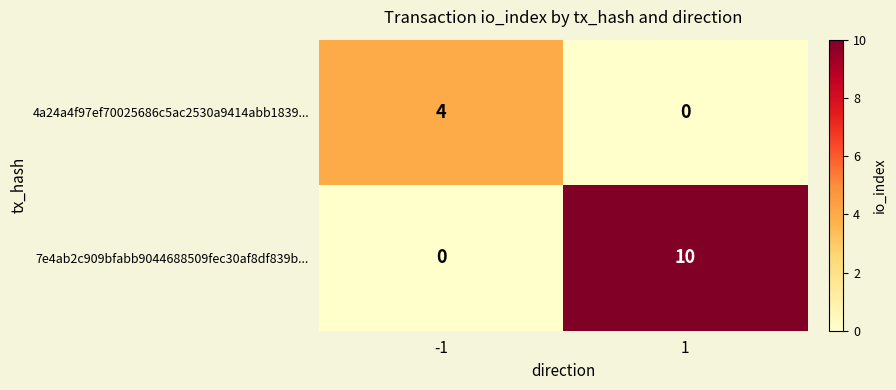

How many data points in 7e4ab2c909bfabb9044688509fec30af8df839b... are less than 10?

1